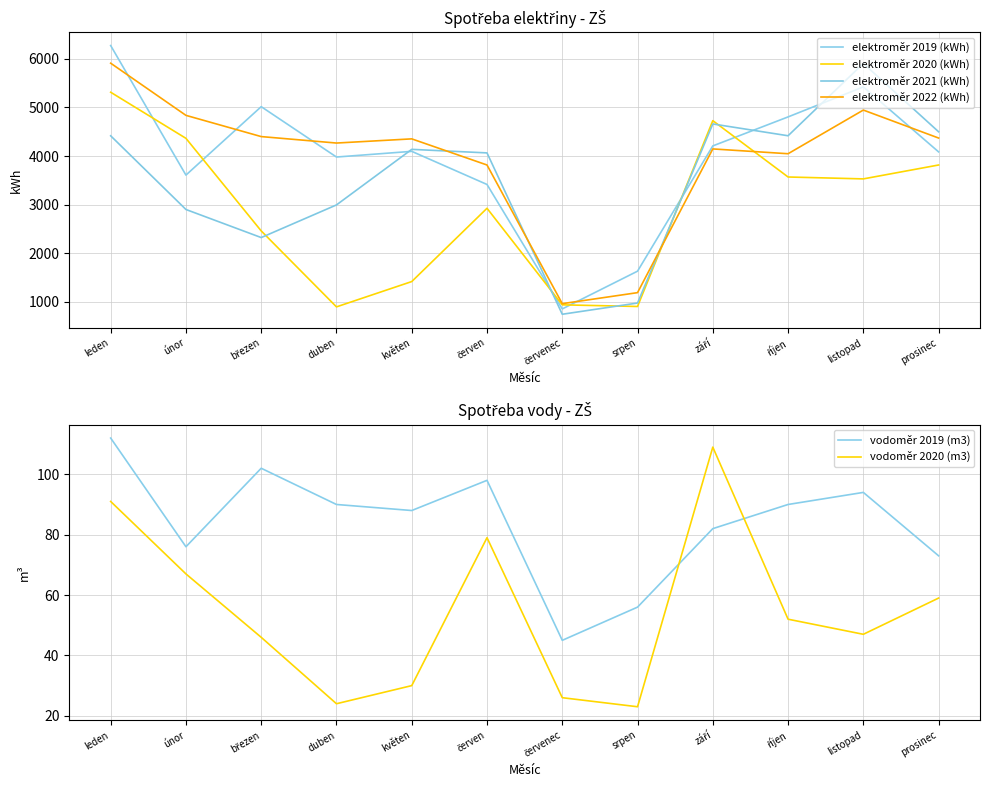

True or false: vodoměr 2020 (m3) has a value of 46 at březen.

True